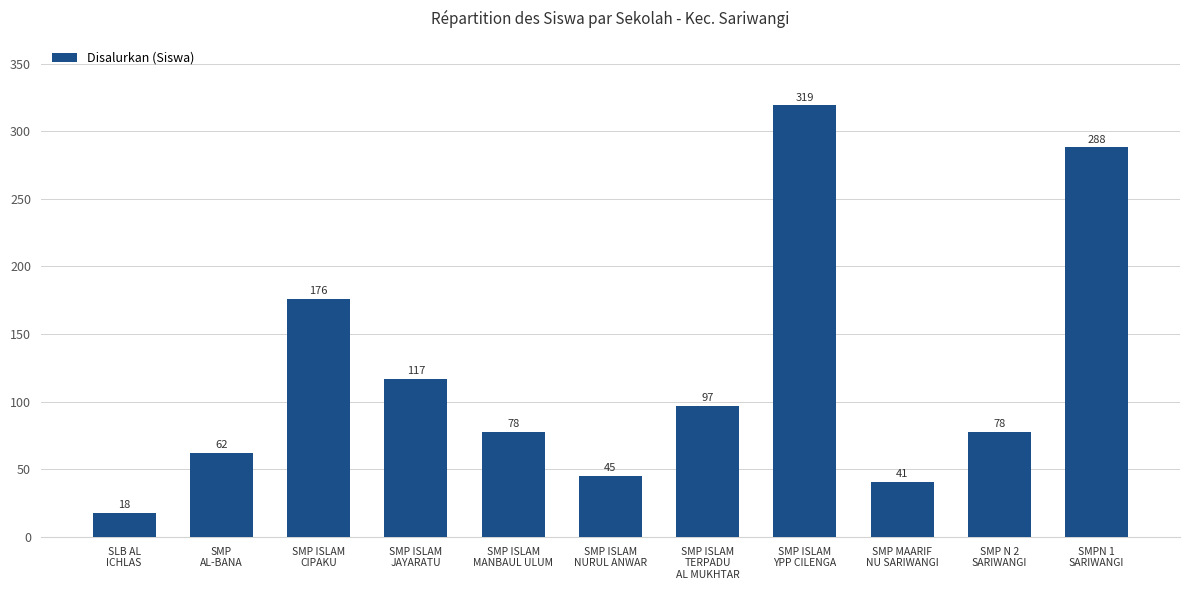

Reading left to right, extract all data points from this chart.

SLB AL
ICHLAS=18	SMP
AL-BANA=62	SMP ISLAM
CIPAKU=176	SMP ISLAM
JAYARATU=117	SMP ISLAM
MANBAUL ULUM=78	SMP ISLAM
NURUL ANWAR=45	SMP ISLAM
TERPADU
AL MUKHTAR=97	SMP ISLAM
YPP CILENGA=319	SMP MAARIF
NU SARIWANGI=41	SMP N 2
SARIWANGI=78	SMPN 1
SARIWANGI=288